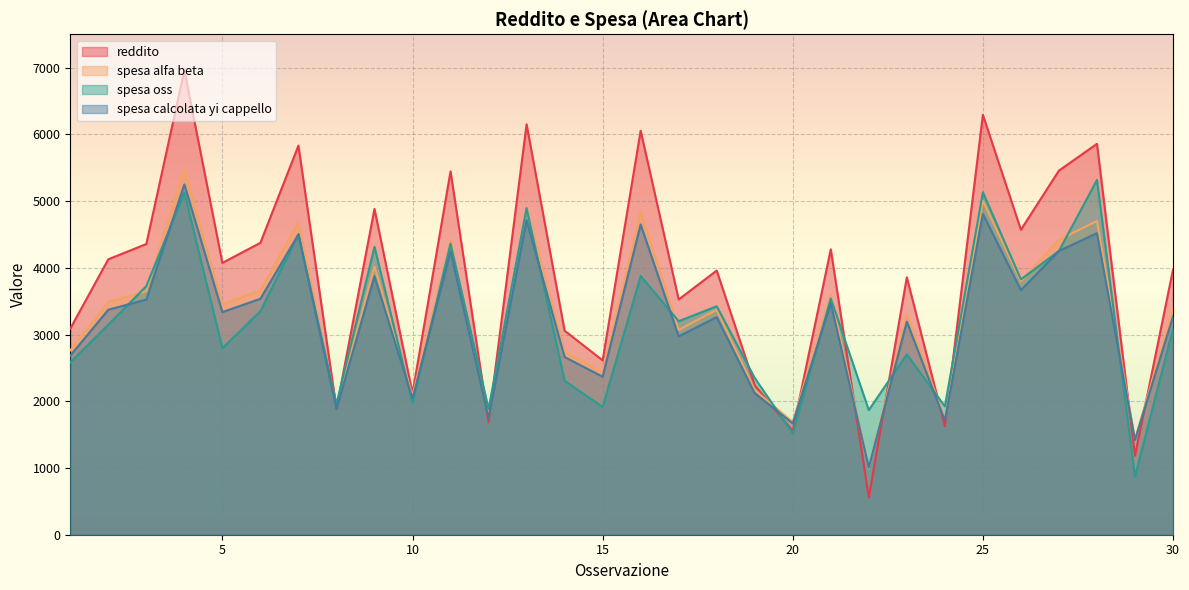

What is the average value of the spesa calcolata yi cappello series?

3191.2